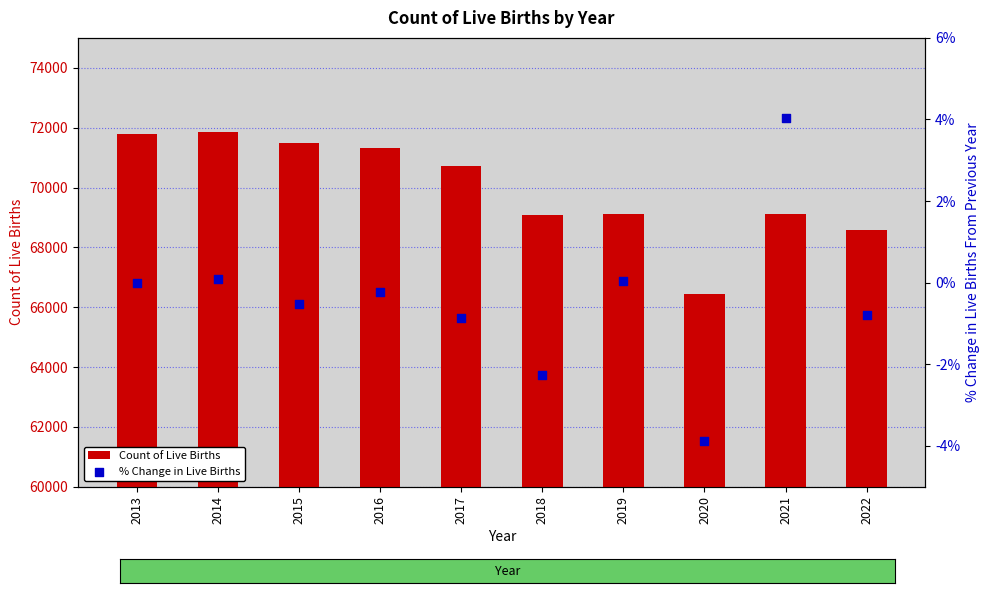

Which series has the largest Y range (max minus min)?

Count of Live Births